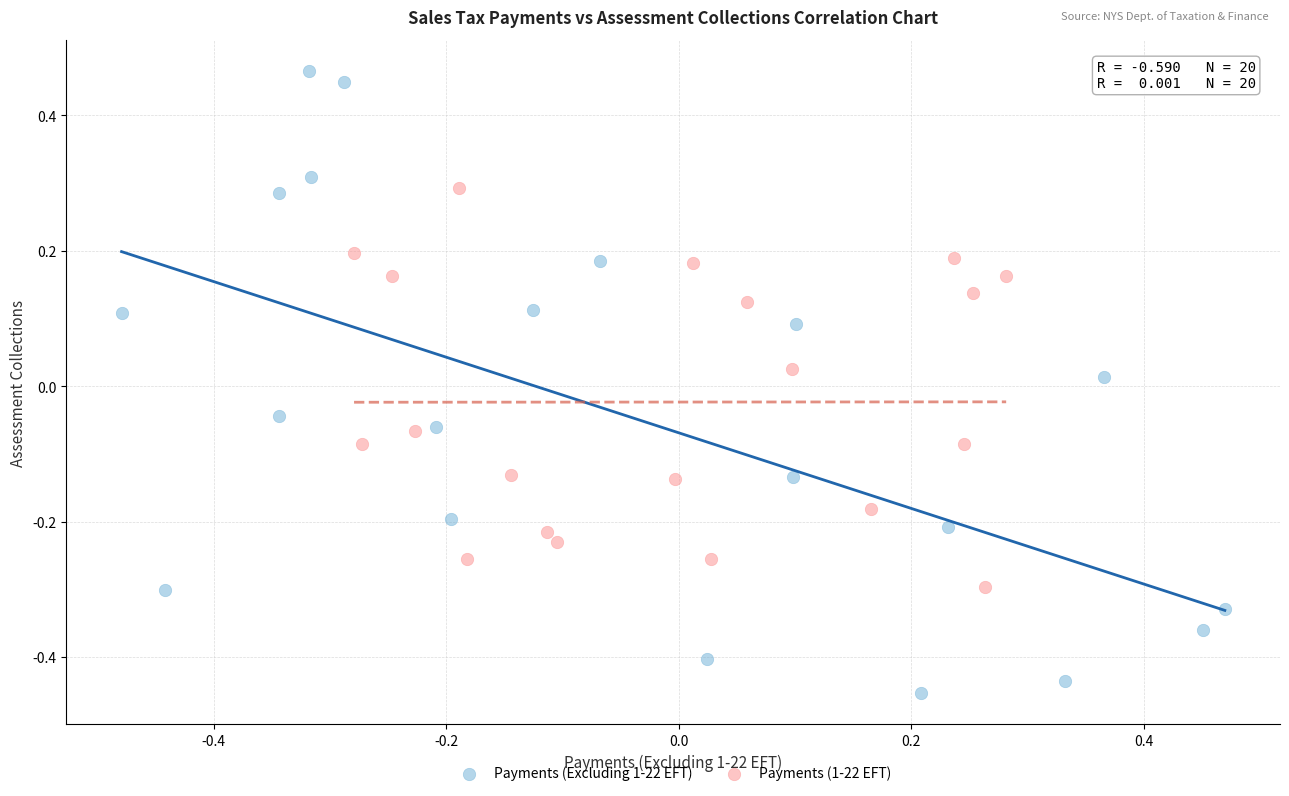

What are all the series names shown in the legend?

Payments (Excluding 1-22 EFT), Payments (1-22 EFT)